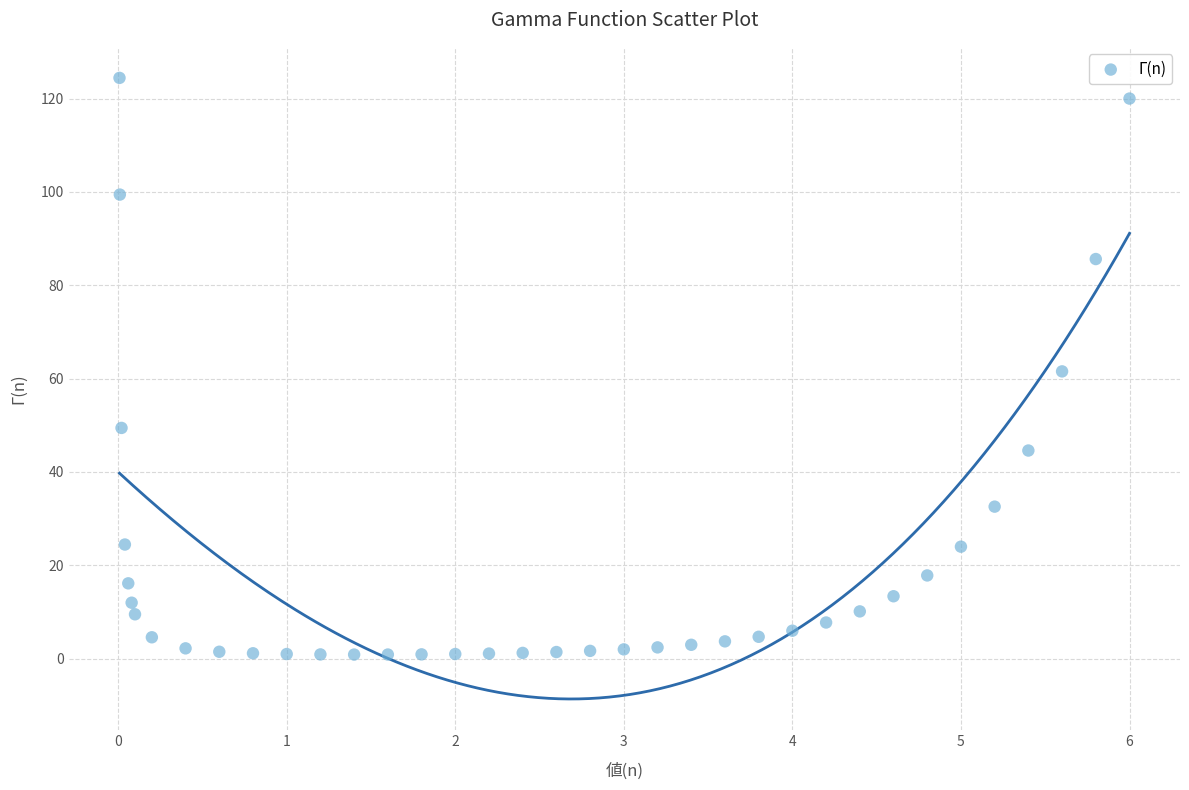

What is the range of X values (max minus min)?

6.0